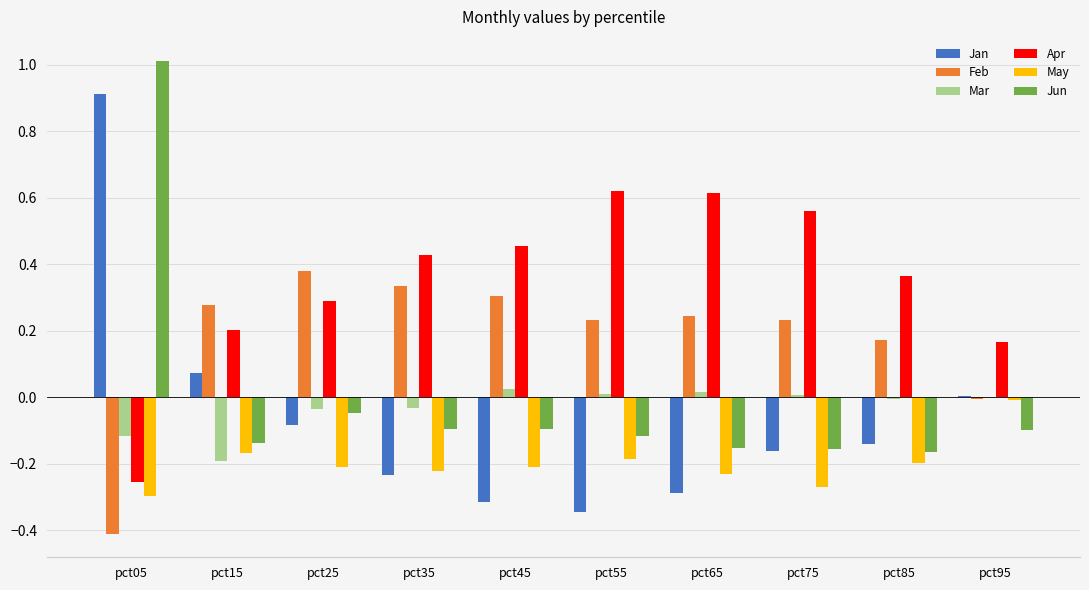

The value of Jun at pct25 is -0.0. True or false?

True